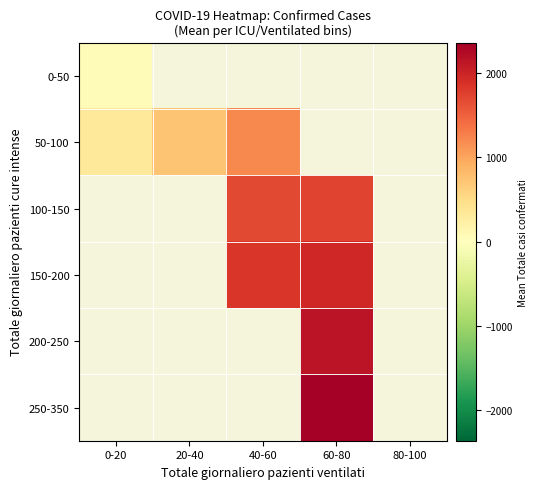

How many categories are shown in the chart?

5